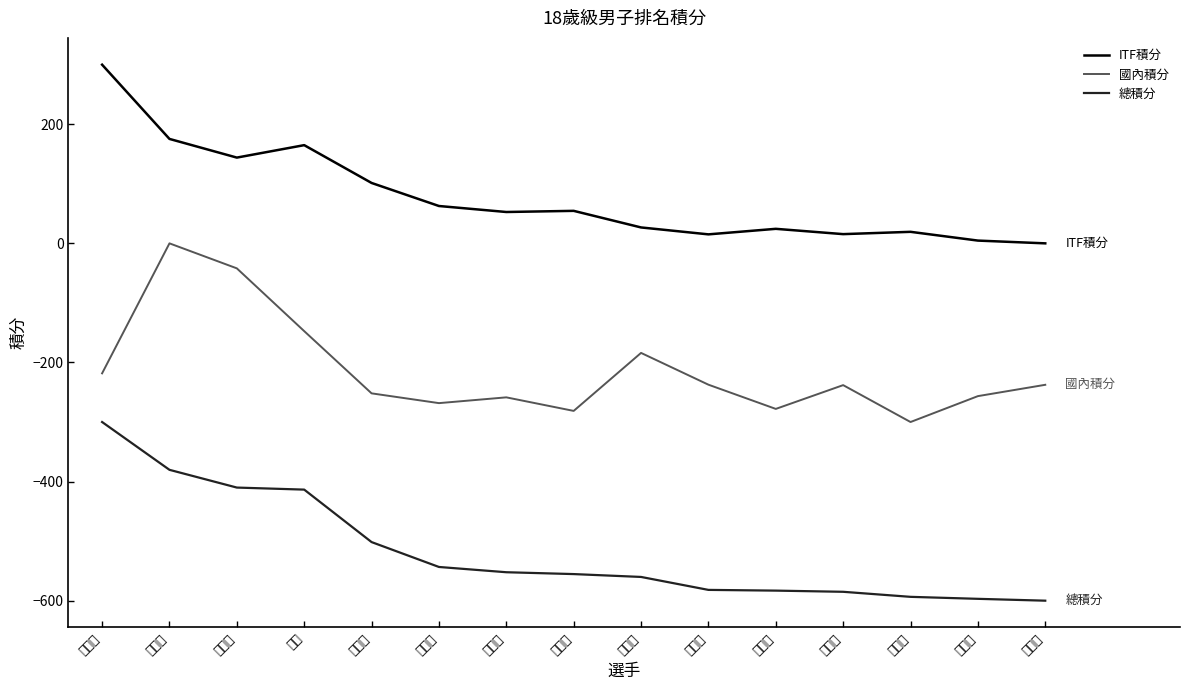

Which series changed the most between 湯城 and 黃俊博?

總積分